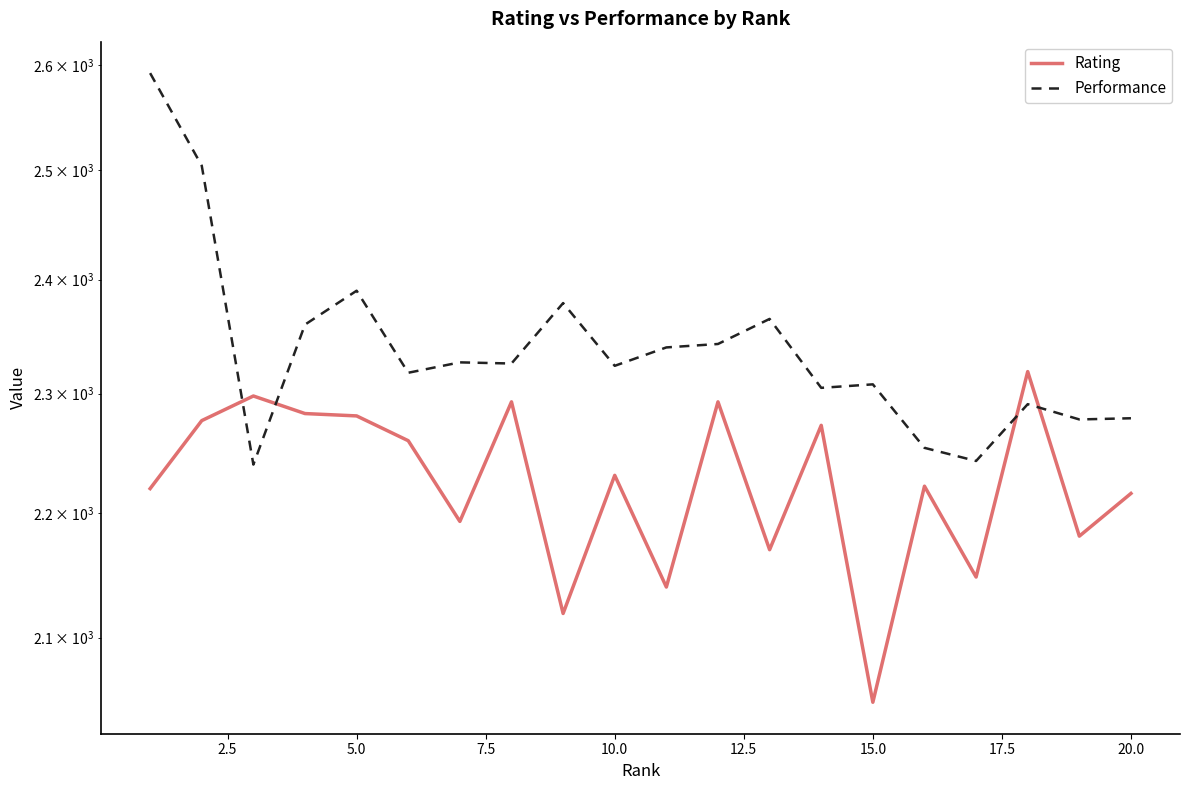

How many lines are shown in the chart?

2